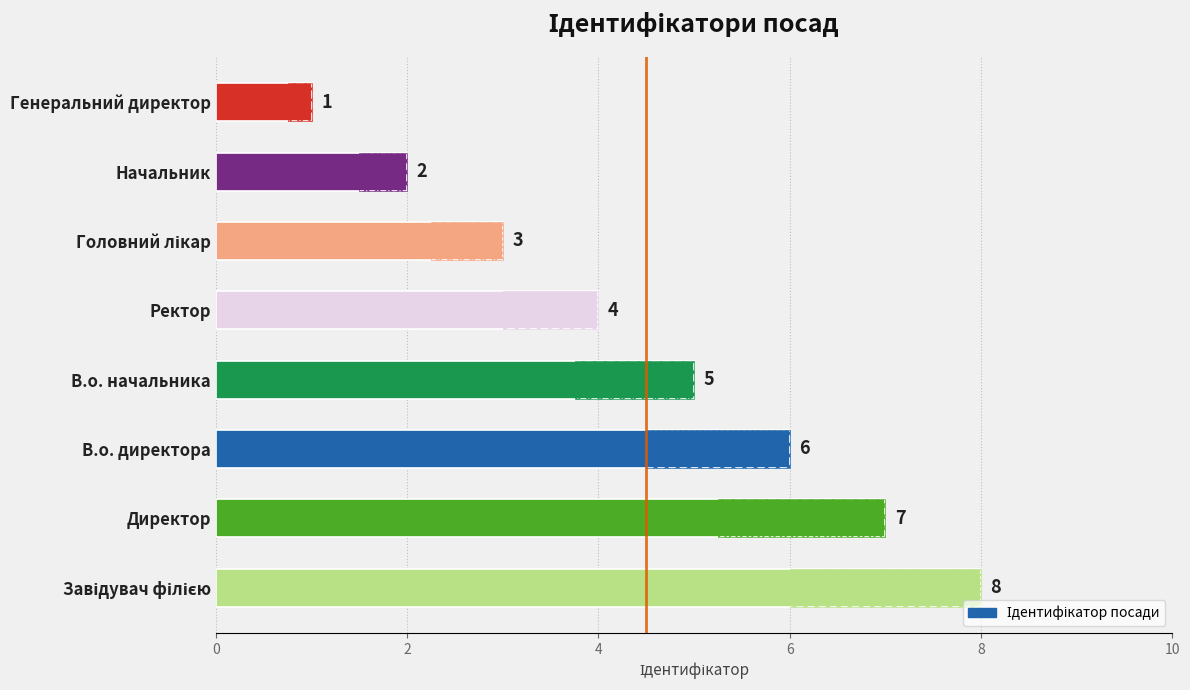

What is the value of the 6th bar from the left?

3